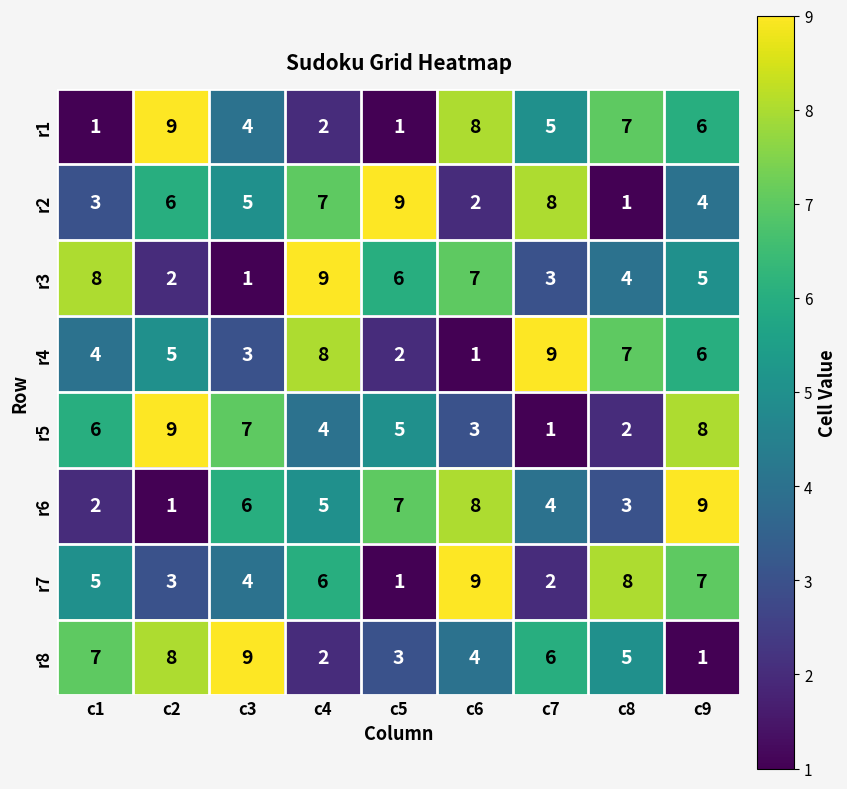

How many r7 values are between 3 and 7?

5